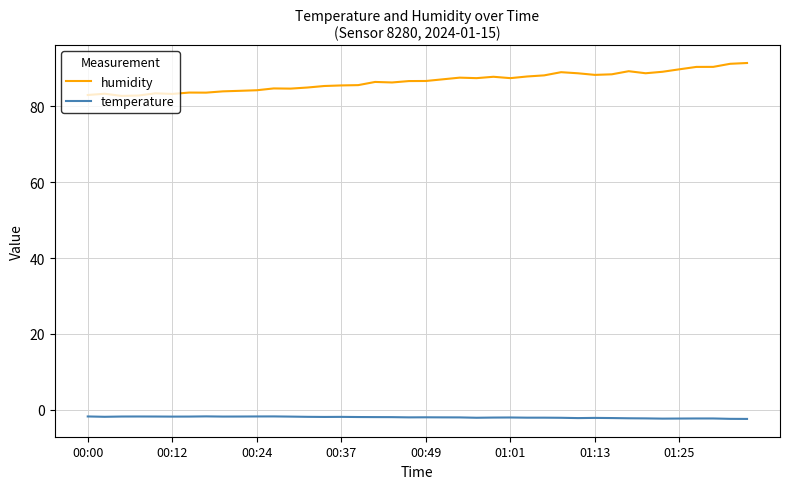

Which series has the largest total across all categories?

humidity